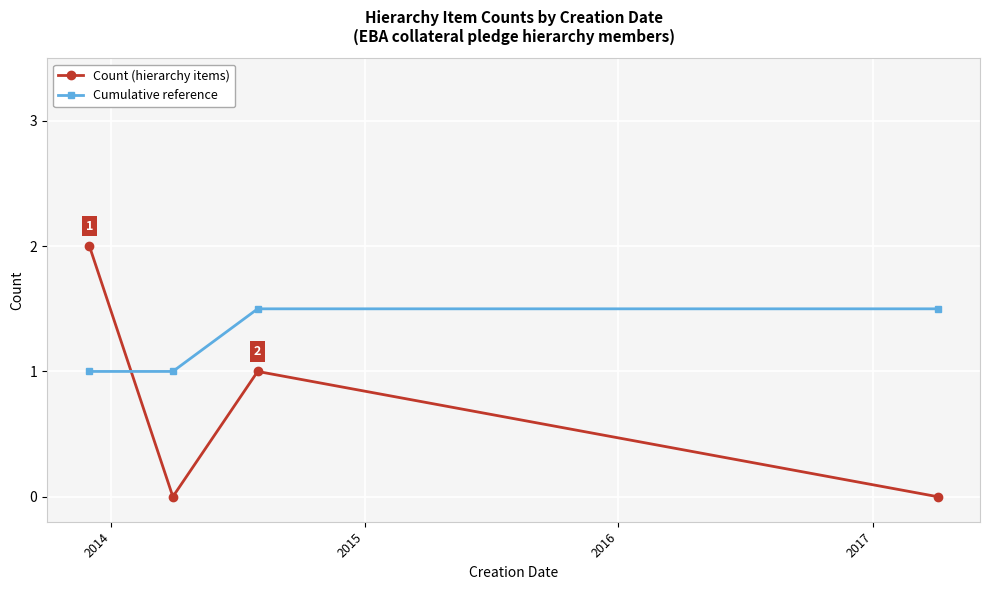

How many lines are shown in the chart?

2